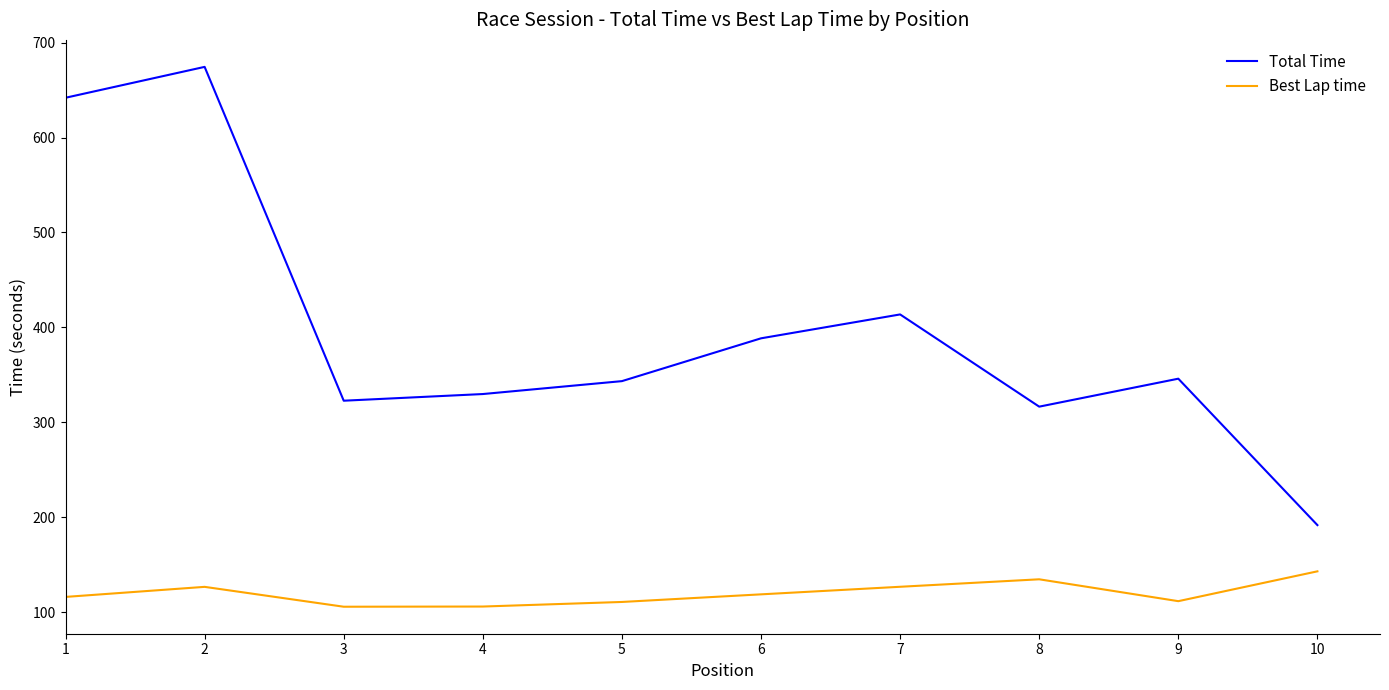

Does the chart have visible grid lines?

No